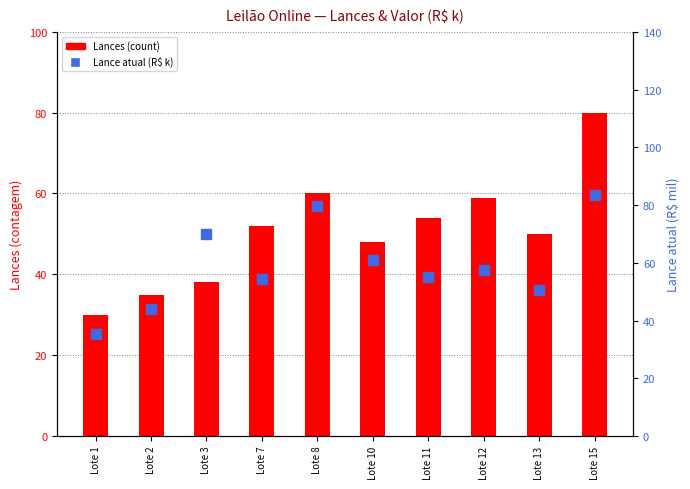

Which category has the highest value in the Lance atual (R$ k) series?

Lote 15